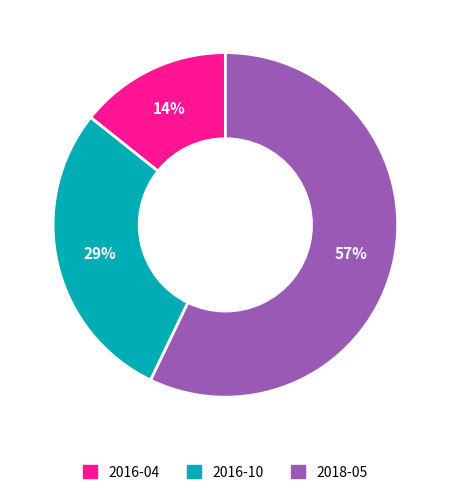

Count the number of slices in the pie.

3